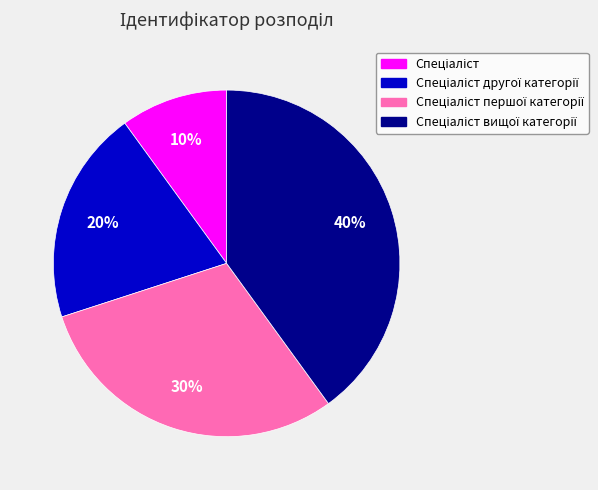

To the nearest percent, what is the difference between the largest and smallest slice percentages?

30%